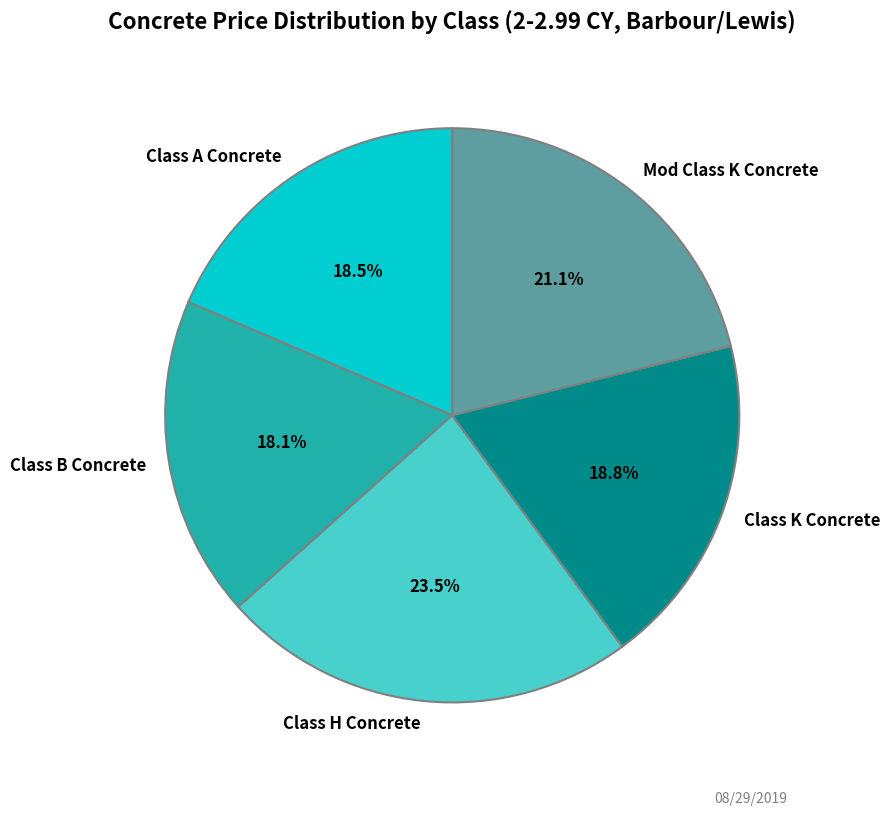

Approximately how many times larger is the value at Class H Concrete compared to Class B Concrete?

1.3